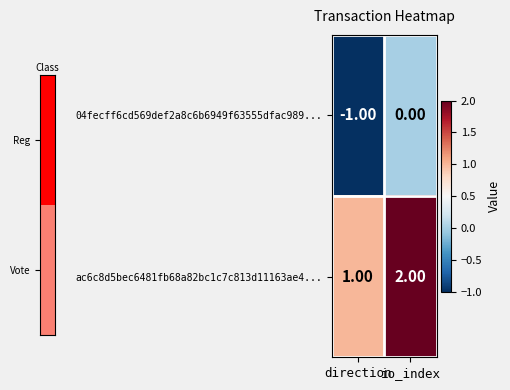

Rank the series at direction from highest to lowest value.

ac6c8d5bec6481fb68a82bc1c7c813d11163ae4..., 04fecff6cd569def2a8c6b6949f63555dfac989...